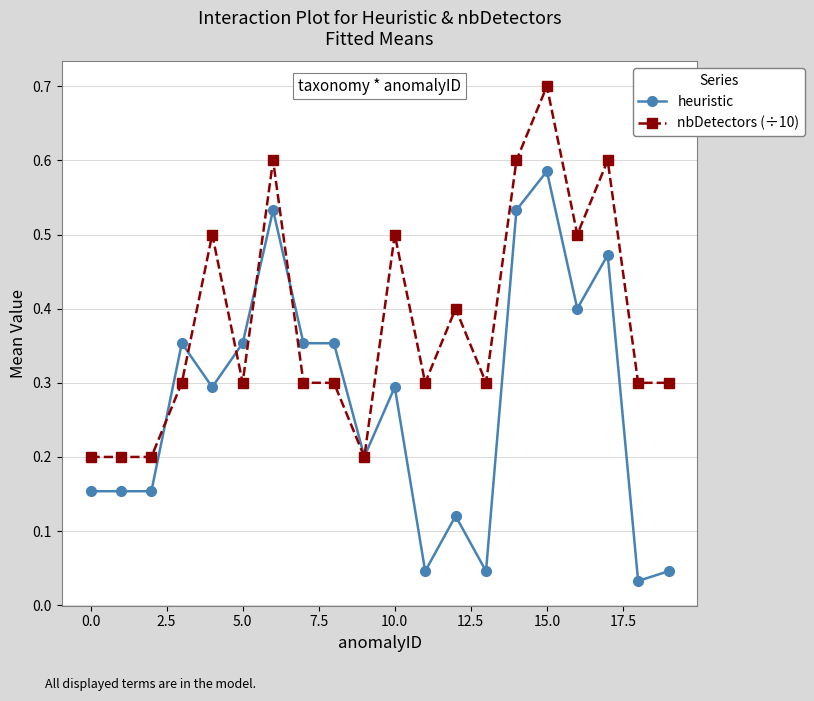

At how many categories does at least one series exceed 0?

20